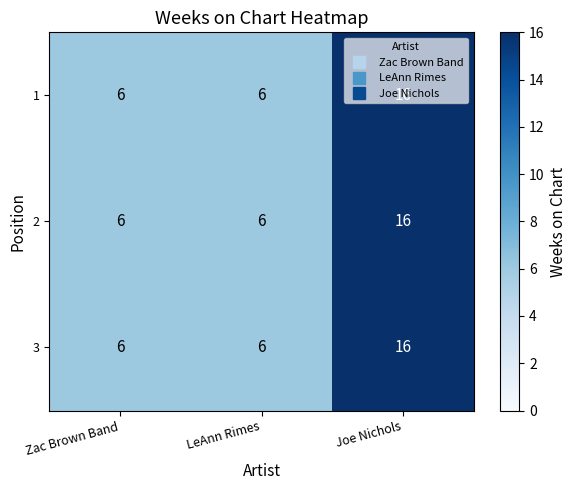

What is the minimum value shown in the chart?

6